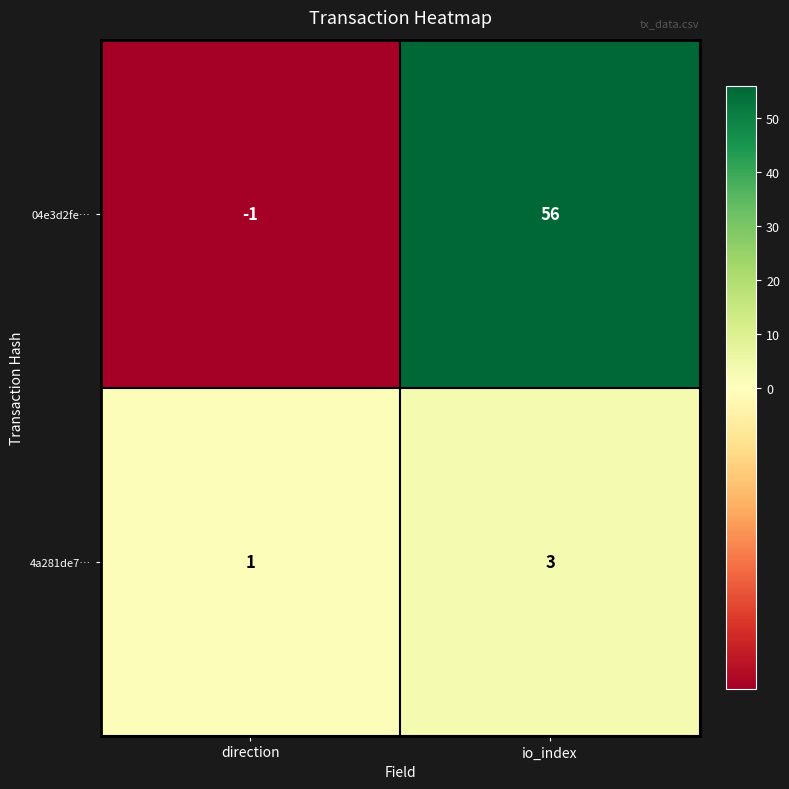

Is the value of 4a281de7… at io_index greater than the value of 04e3d2fe… at direction?

Yes